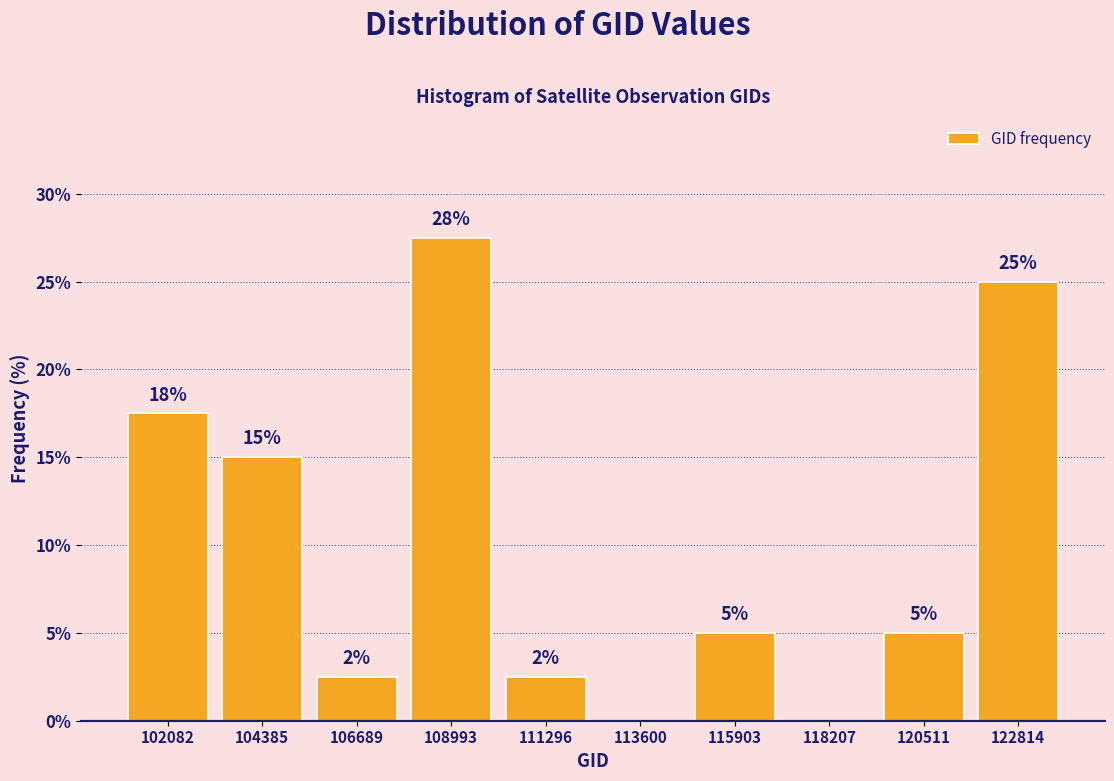

Over which range of the x-axis is the bar tallest?

108000 to 110000